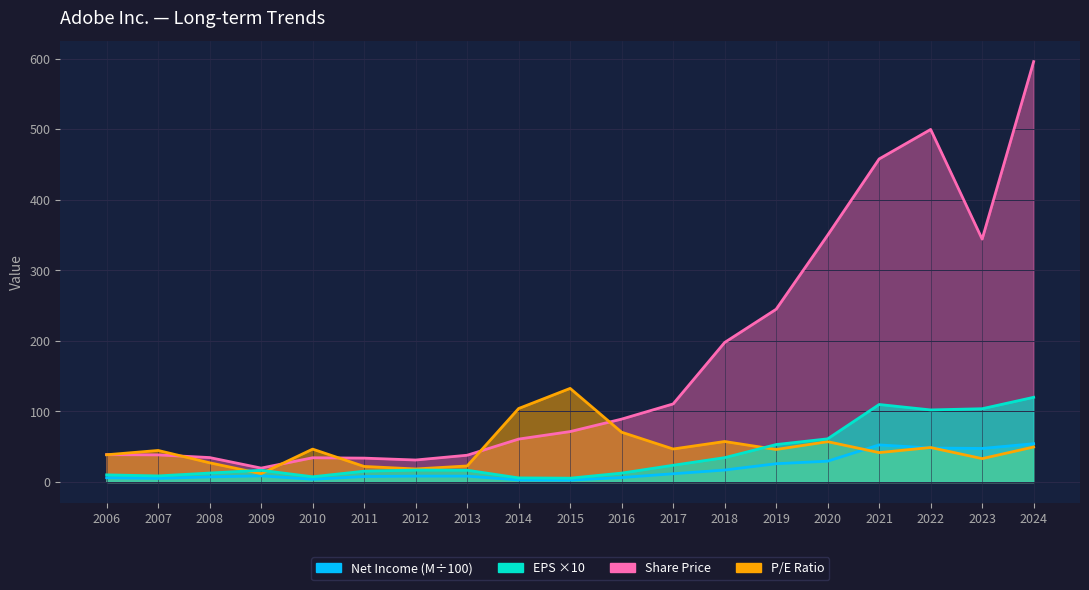

What is the total value across all series at 2012?

74.9